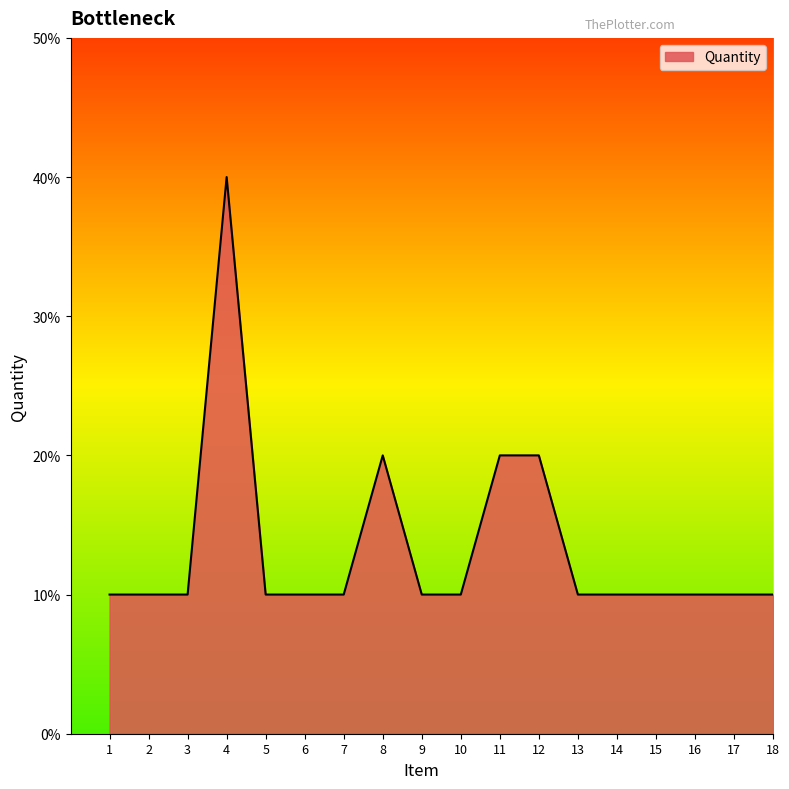

Which label corresponds to the largest value in the chart?

4